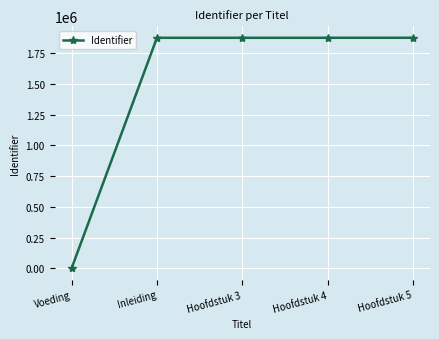

How many values are above zero?

4